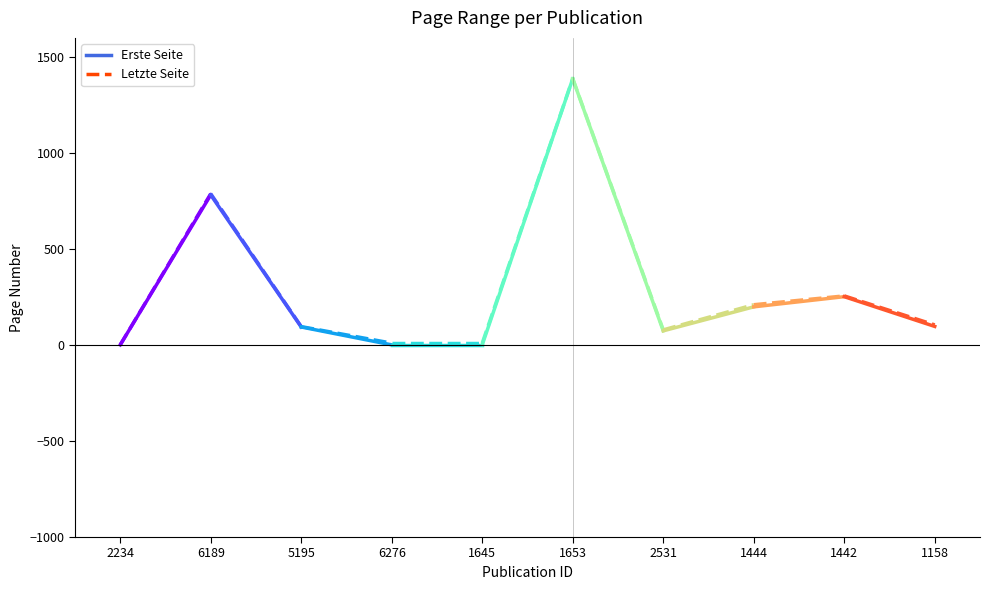

Between OPUS4-2234 and OPUS4-2531, which series saw the biggest shift?

Letzte Seite